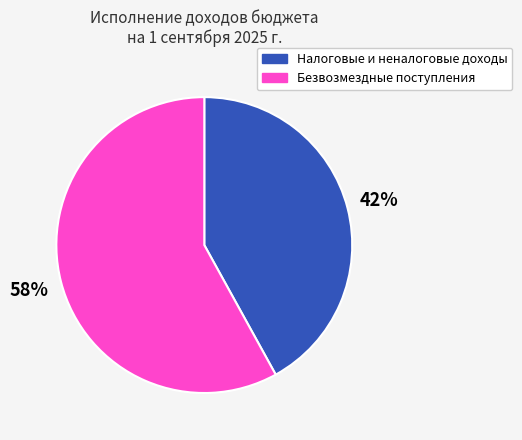

How many slices are in this pie chart?

2